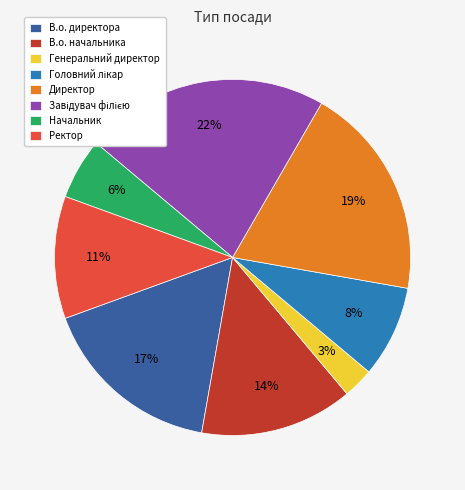

How many segments does this pie chart have?

8